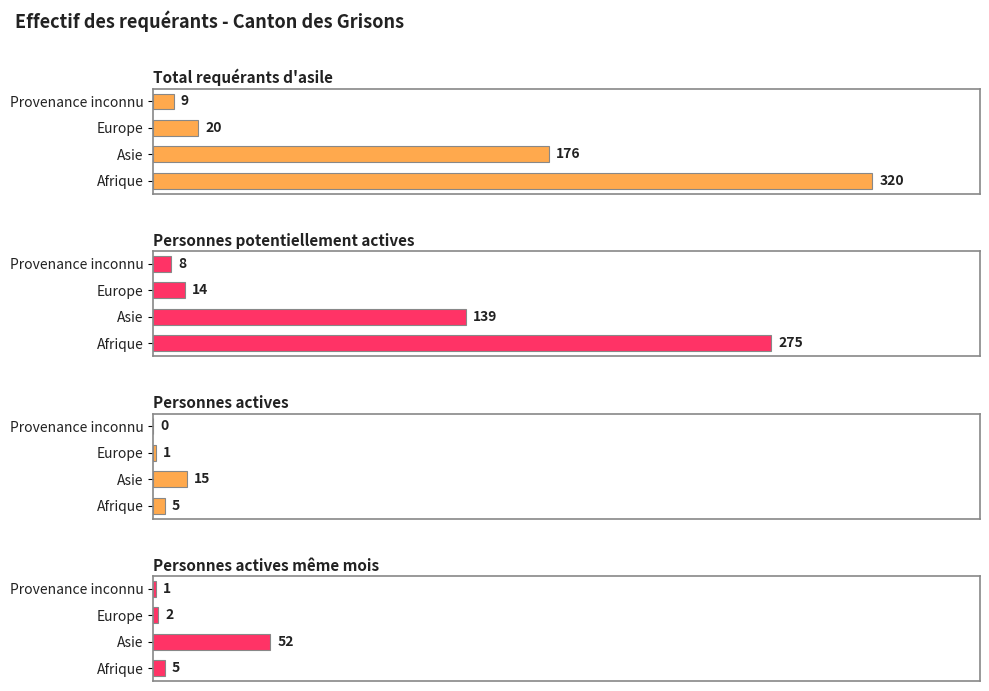

What is the value of the Personnes potentiellement actives bar at the 2nd from the left?

139